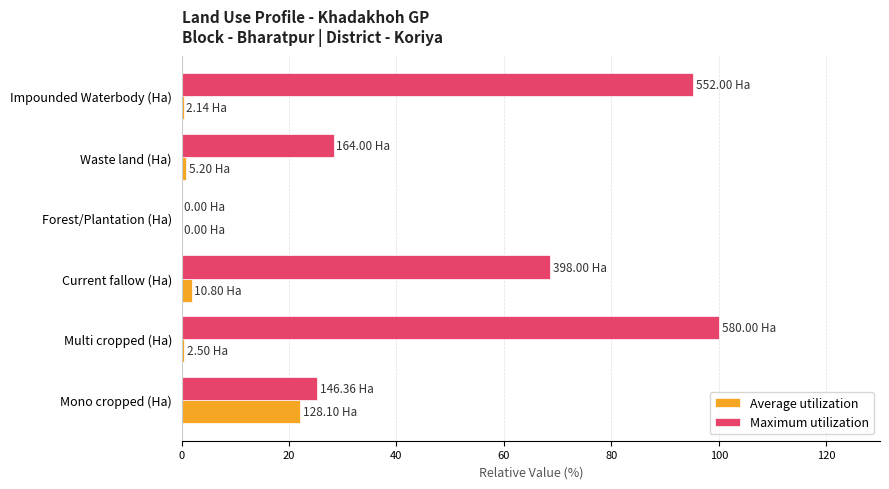

Which series has the largest total across all categories?

Maximum utilization